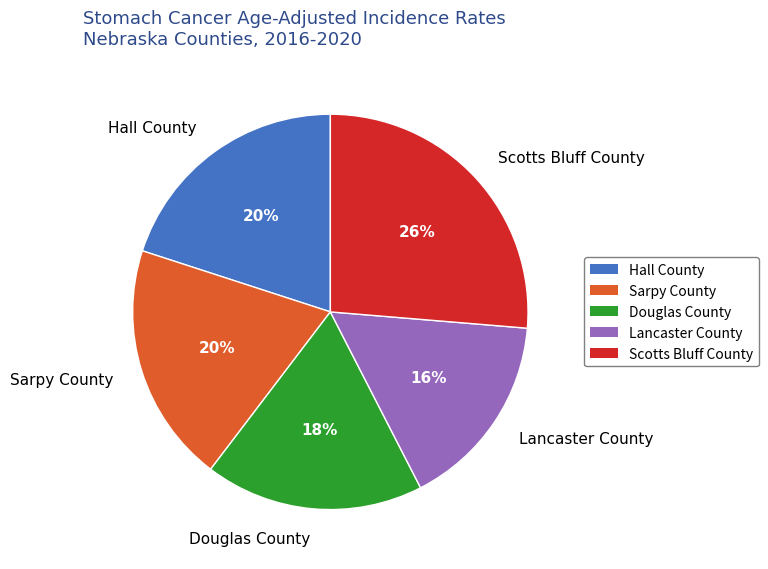

Approximately how many times larger is the value at Sarpy County compared to Douglas County?

1.1